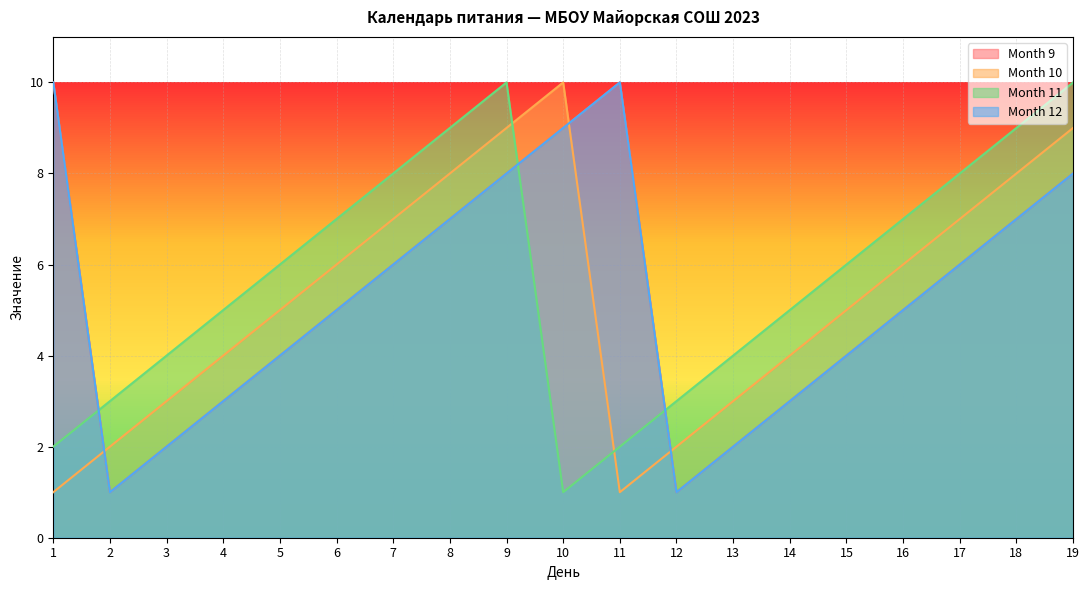

At how many categories does at least one series exceed 7?

9